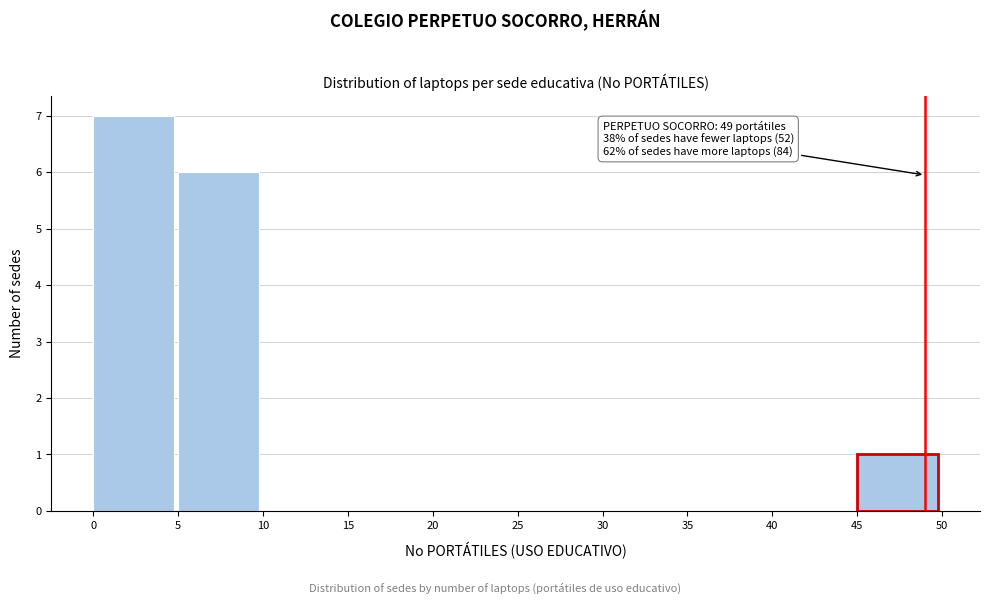

Which range on the x-axis has the tallest bar?

0 to 5